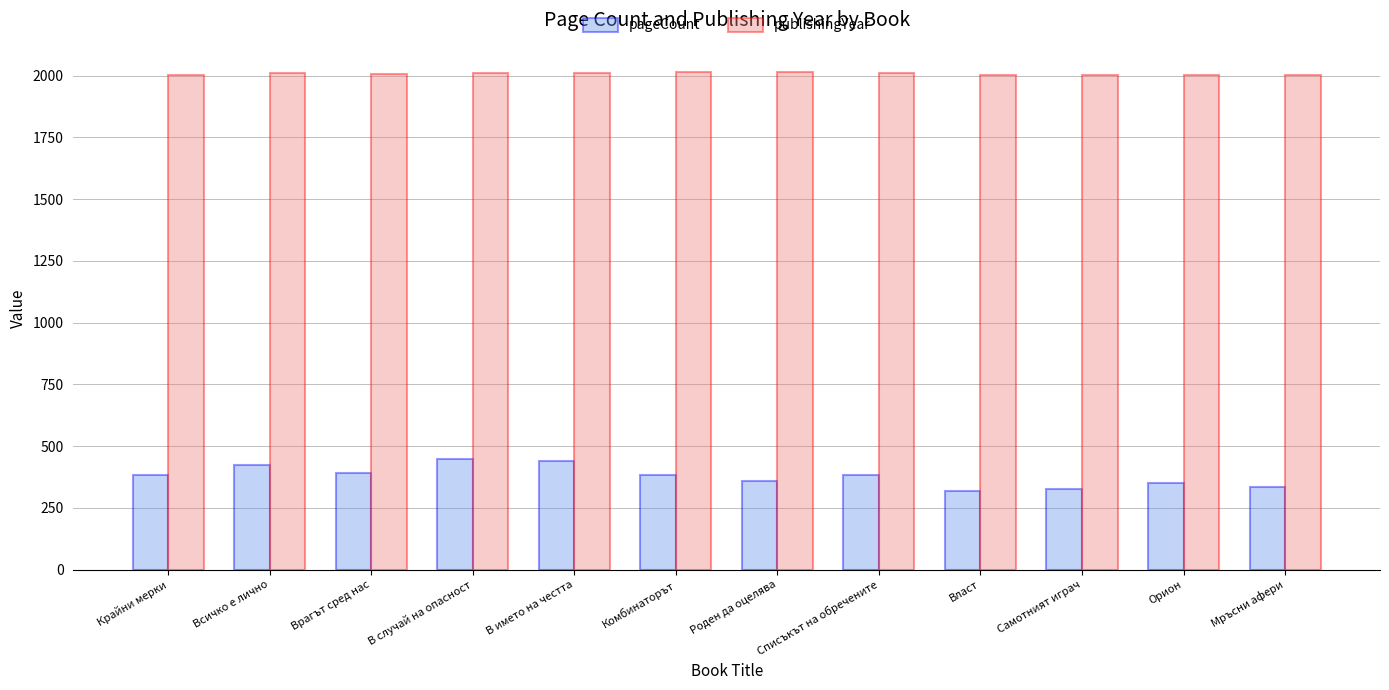

The value of publishingYear at Всичко е лично is 2011. True or false?

True